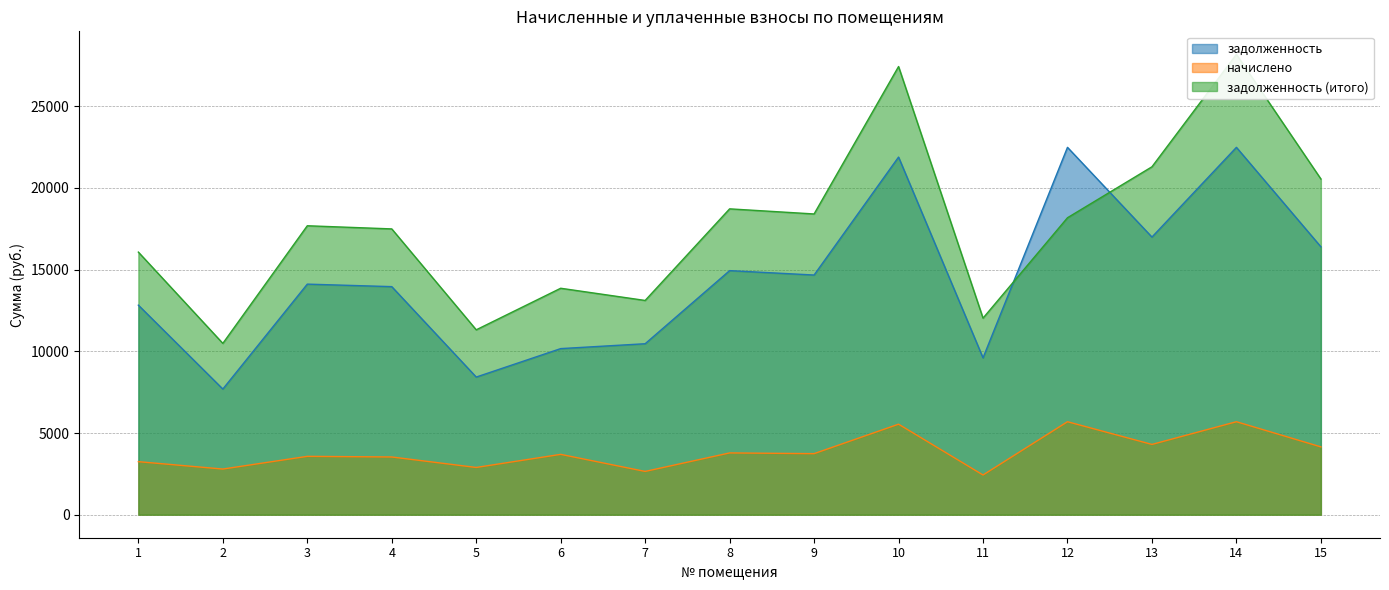

The value of начислено at 5 is 2891.7. True or false?

True